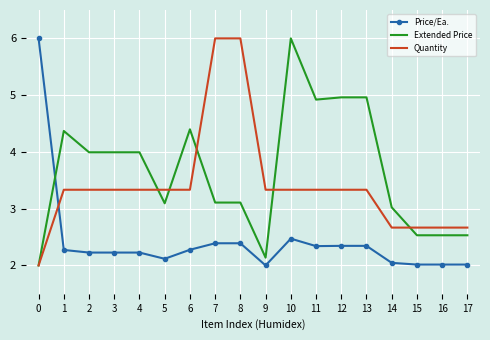

Reading left to right, what are all the values shown in this chart?

Price/Ea.: 6.0	2.3	2.2	2.2	2.2	2.1	2.3	2.4	2.4	2.0	2.5	2.3	2.3	2.3	2.0	2.0	2.0	2.0
Extended Price: 2.0	4.4	4.0	4.0	4.0	3.1	4.4	3.1	3.1	2.1	6.0	4.9	5.0	5.0	3.0	2.5	2.5	2.5
Quantity: 2.0	3.3	3.3	3.3	3.3	3.3	3.3	6.0	6.0	3.3	3.3	3.3	3.3	3.3	2.7	2.7	2.7	2.7